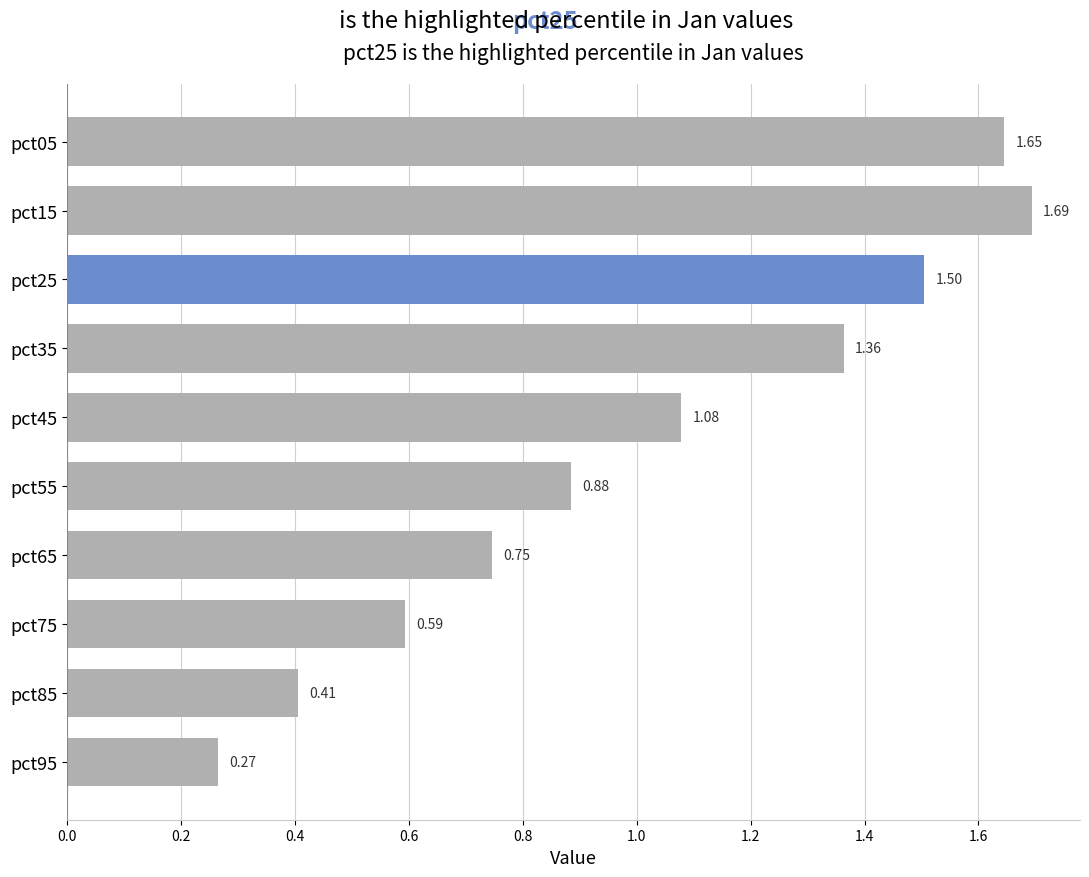

Which category has the lowest value across all series?

pct95